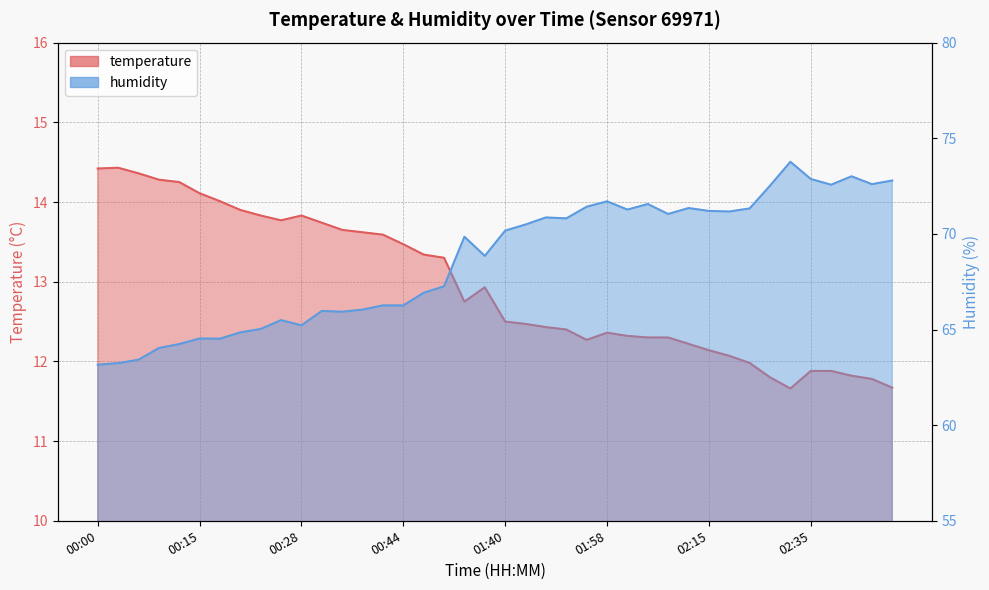

What is the smallest value displayed?

11.7